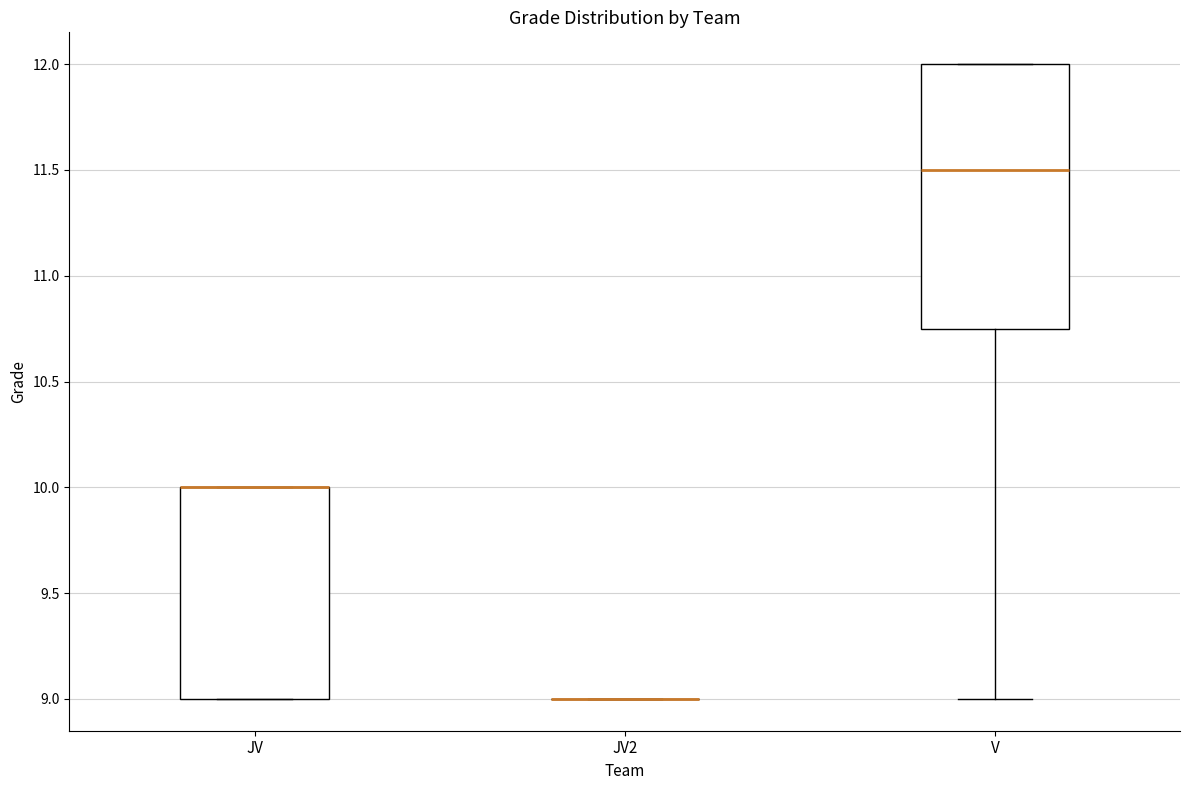

Which box is the tallest, from its lower edge to its upper edge?

V